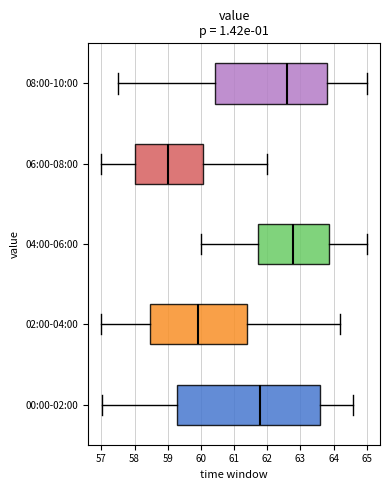

Which box has the furthest to the left median line?

06:00-08:00